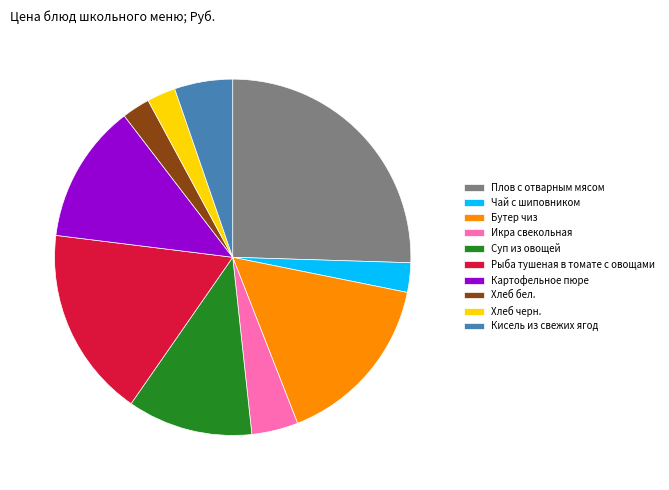

Does Чай с шиповником represent more than half of the total?

No